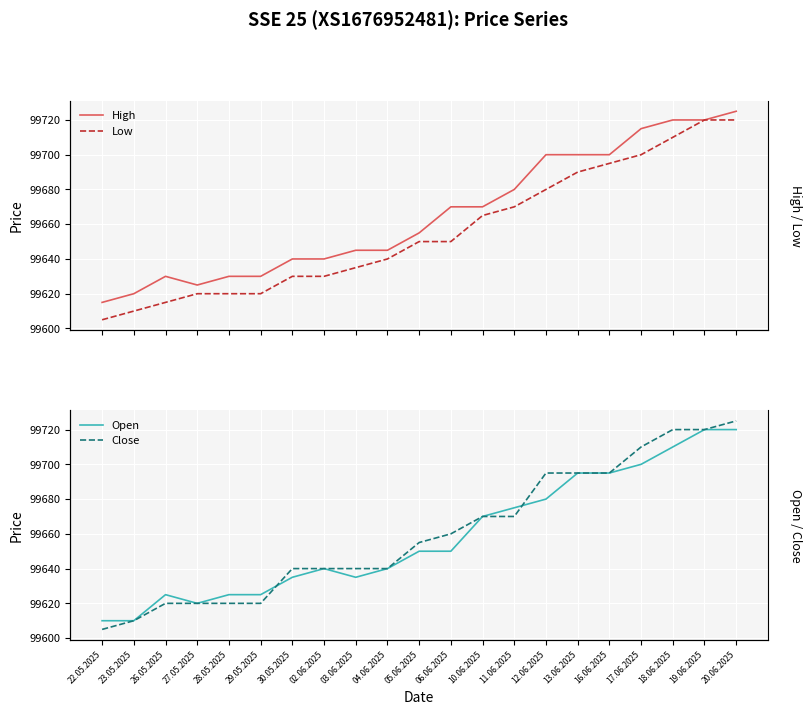

Reading left to right, transcribe all the data shown in this chart.

High: 22.05.2025=99615	23.05.2025=99620	26.05.2025=99630	27.05.2025=99625	28.05.2025=99630	29.05.2025=99630	30.05.2025=99640	02.06.2025=99640	03.06.2025=99645	04.06.2025=99645	05.06.2025=99655	06.06.2025=99670	10.06.2025=99670	11.06.2025=99680	12.06.2025=99700	13.06.2025=99700	16.06.2025=99700	17.06.2025=99715	18.06.2025=99720	19.06.2025=99720	20.06.2025=99725
Low: 22.05.2025=99605	23.05.2025=99610	26.05.2025=99615	27.05.2025=99620	28.05.2025=99620	29.05.2025=99620	30.05.2025=99630	02.06.2025=99630	03.06.2025=99635	04.06.2025=99640	05.06.2025=99650	06.06.2025=99650	10.06.2025=99665	11.06.2025=99670	12.06.2025=99680	13.06.2025=99690	16.06.2025=99695	17.06.2025=99700	18.06.2025=99710	19.06.2025=99720	20.06.2025=99720
Open: 22.05.2025=99610	23.05.2025=99610	26.05.2025=99625	27.05.2025=99620	28.05.2025=99625	29.05.2025=99625	30.05.2025=99635	02.06.2025=99640	03.06.2025=99635	04.06.2025=99640	05.06.2025=99650	06.06.2025=99650	10.06.2025=99670	11.06.2025=99675	12.06.2025=99680	13.06.2025=99695	16.06.2025=99695	17.06.2025=99700	18.06.2025=99710	19.06.2025=99720	20.06.2025=99720
Close: 22.05.2025=99605	23.05.2025=99610	26.05.2025=99620	27.05.2025=99620	28.05.2025=99620	29.05.2025=99620	30.05.2025=99640	02.06.2025=99640	03.06.2025=99640	04.06.2025=99640	05.06.2025=99655	06.06.2025=99660	10.06.2025=99670	11.06.2025=99670	12.06.2025=99695	13.06.2025=99695	16.06.2025=99695	17.06.2025=99710	18.06.2025=99720	19.06.2025=99720	20.06.2025=99725